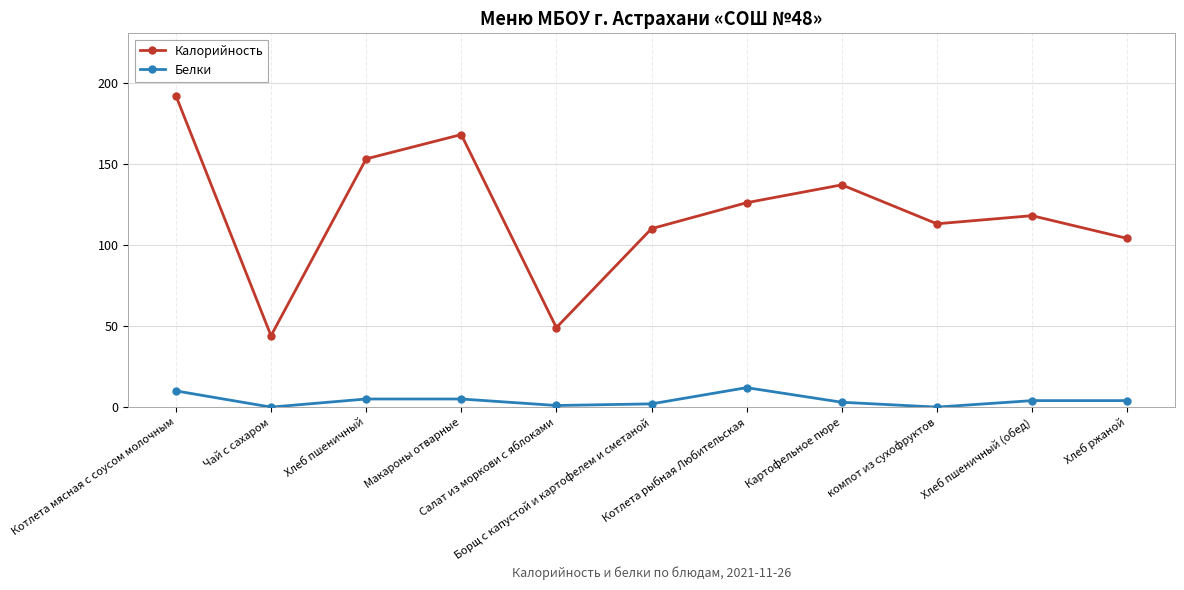

How many values in the Калорийность series are below 118?

5